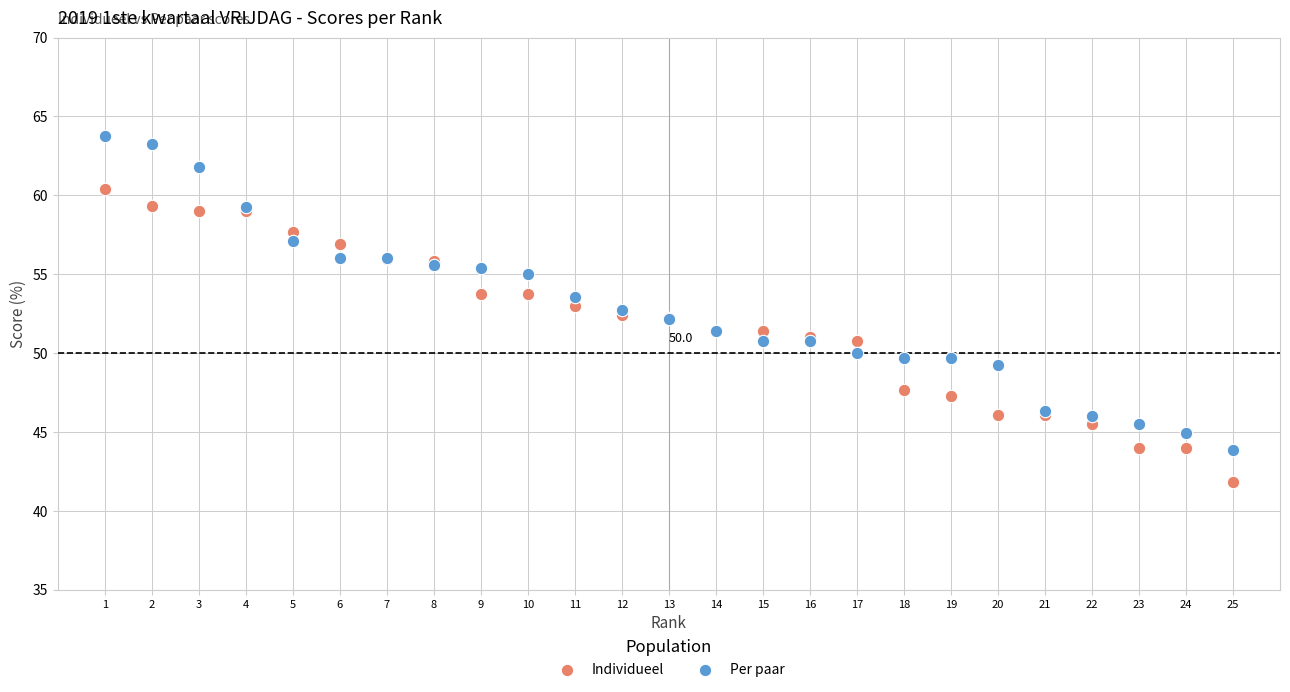

Which series reaches the maximum Y coordinate?

Per paar